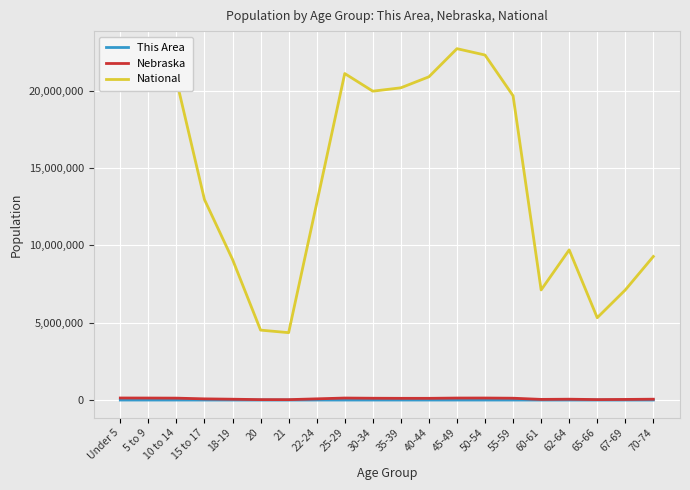

What is the maximum value for National?

22708591